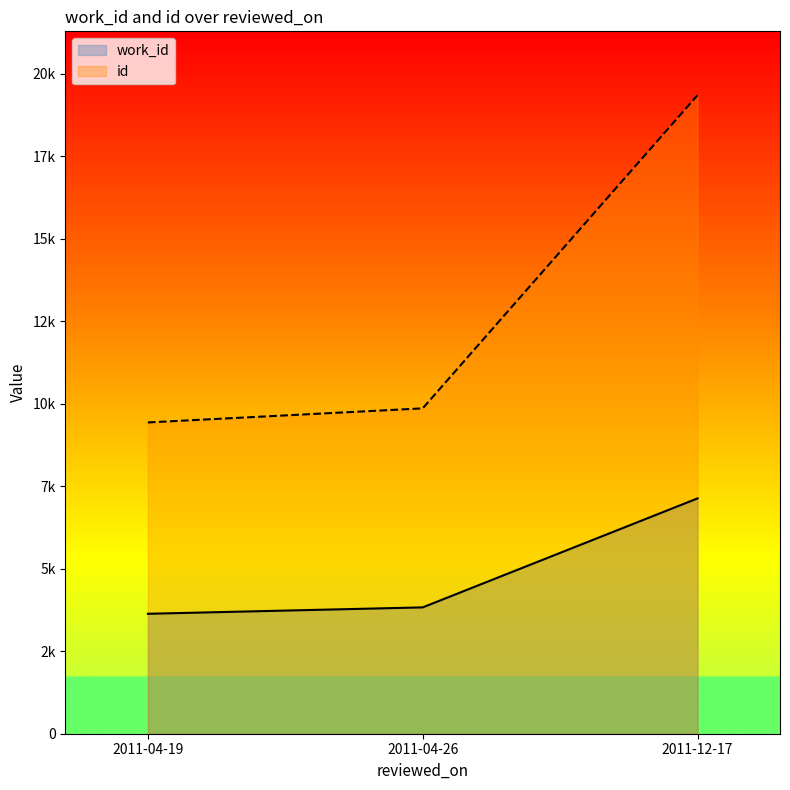

How many data points in id are above 9861?

1